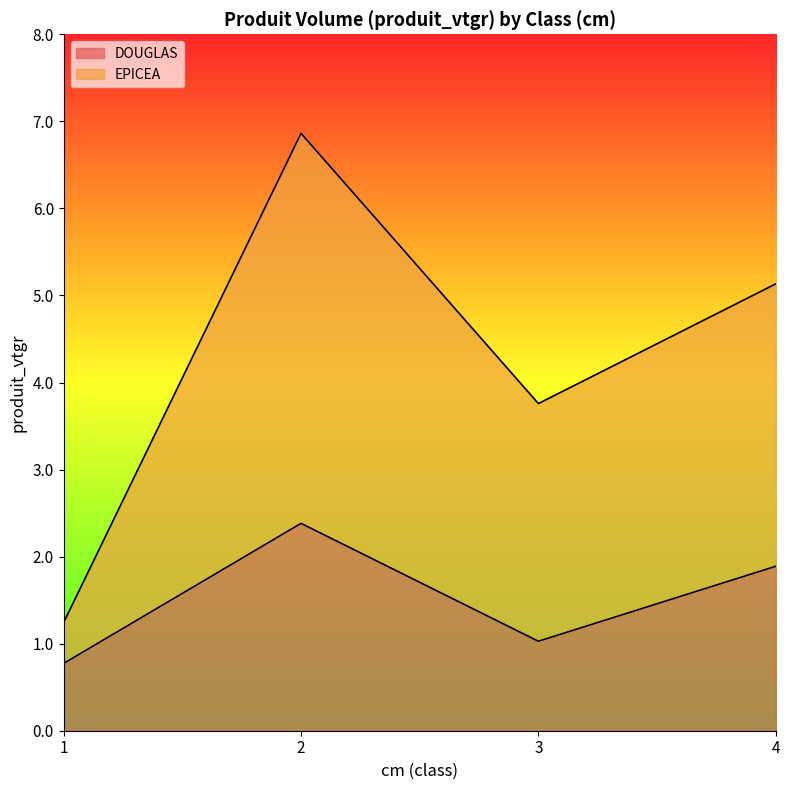

What is the minimum value shown in the chart?

0.8